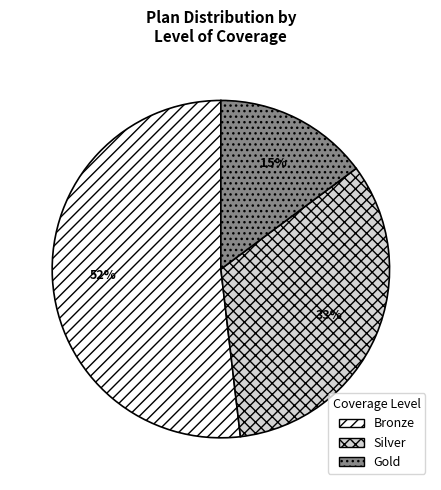

Rank the categories by value from highest to lowest.

Bronze, Silver, Gold